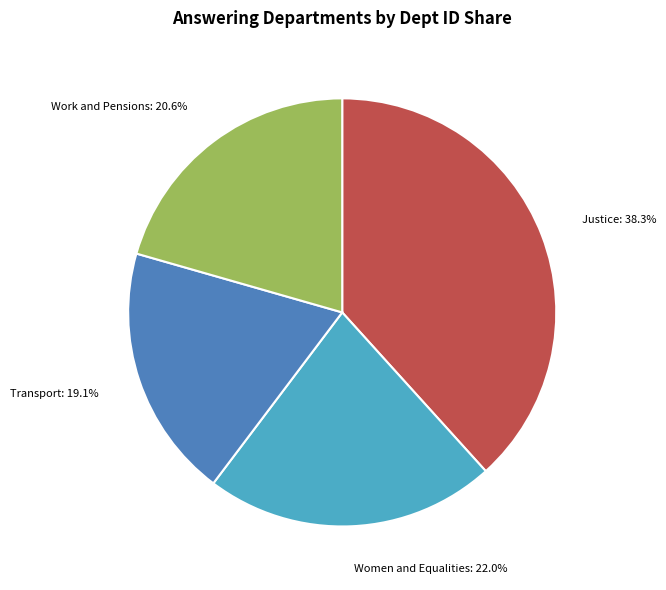

What portion of the pie excludes Transport?

80.9%